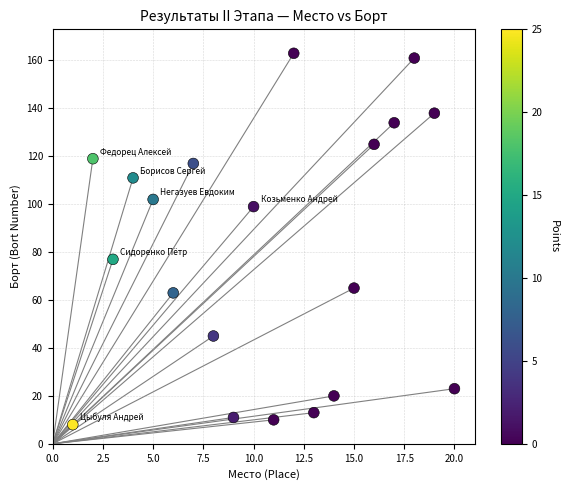

What Y value in the scatter plot is closest to 85?

77